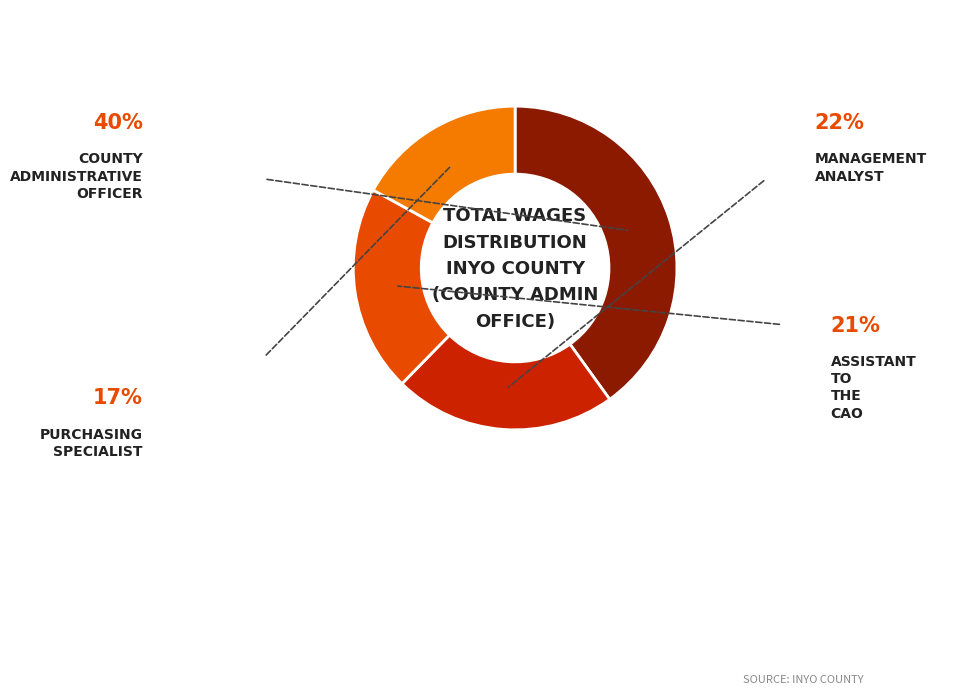

Is there a majority slice in this chart?

No